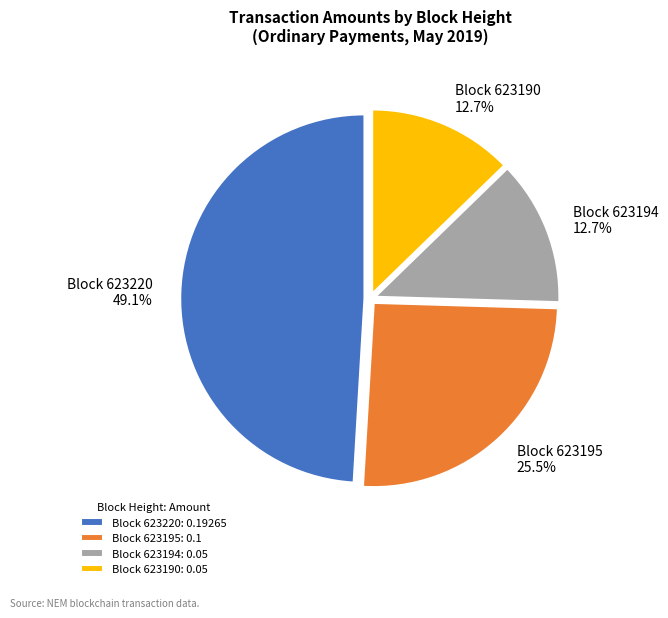

Which category has the biggest portion of the pie?

Block 623220: 0.19265